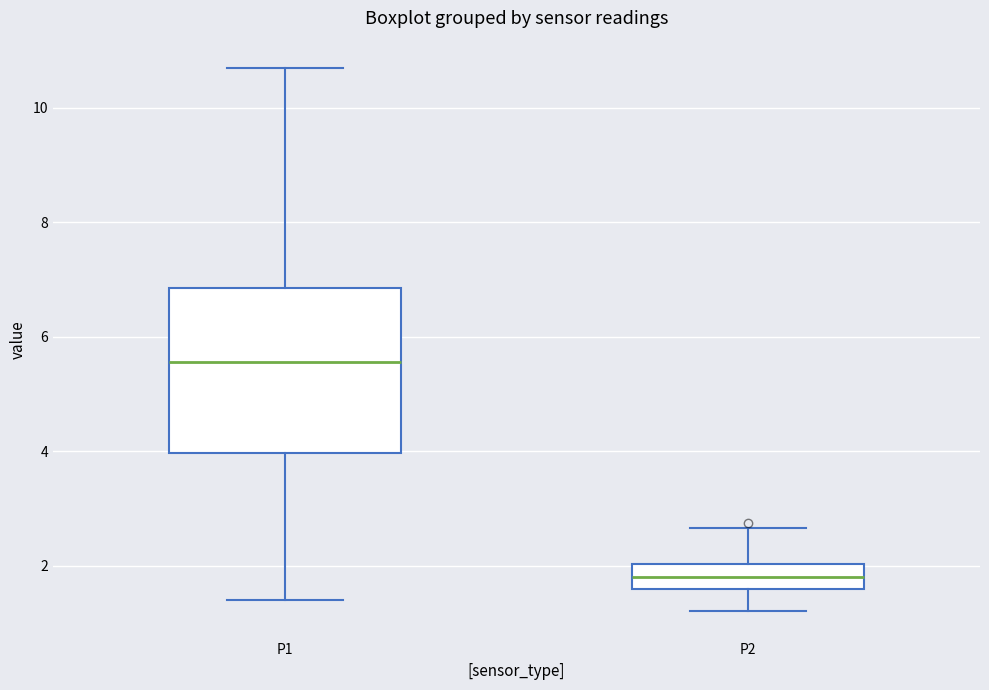

Which box's median line is the lowest?

P2